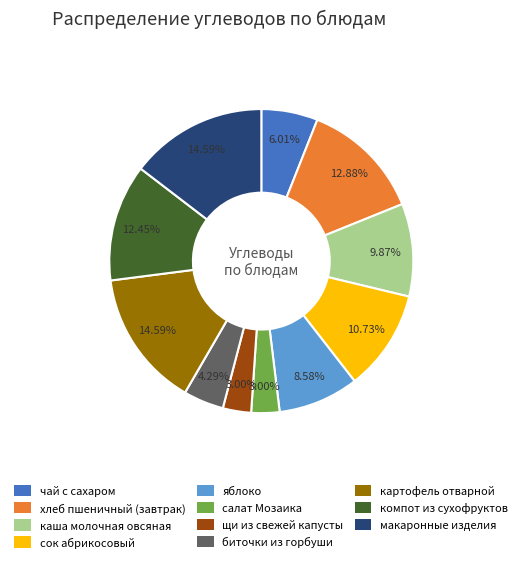

Does any single category account for the majority?

No